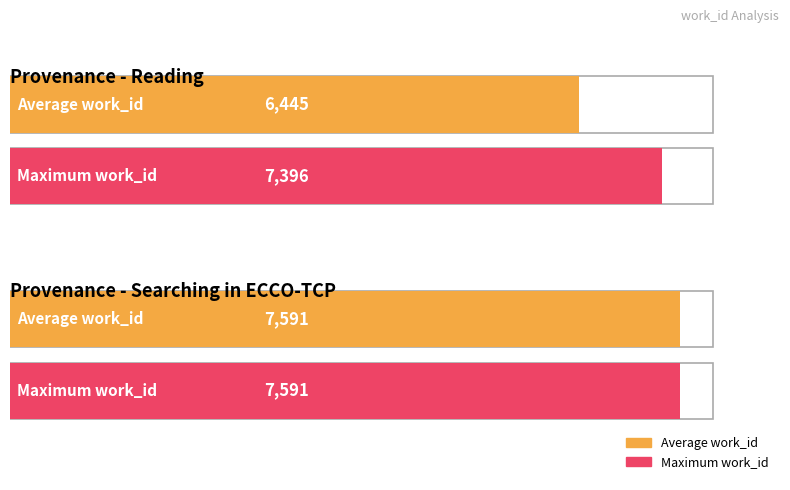

Are the bars grouped side by side (vs. stacked)?

Yes